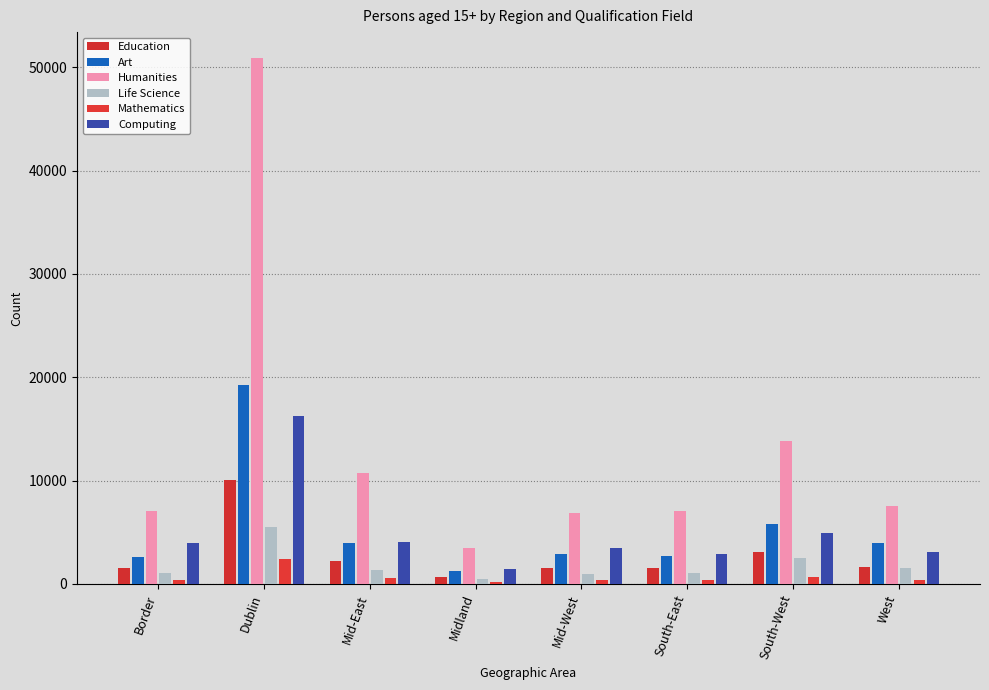

Where is Computing nearest to the value 8855?

South-West